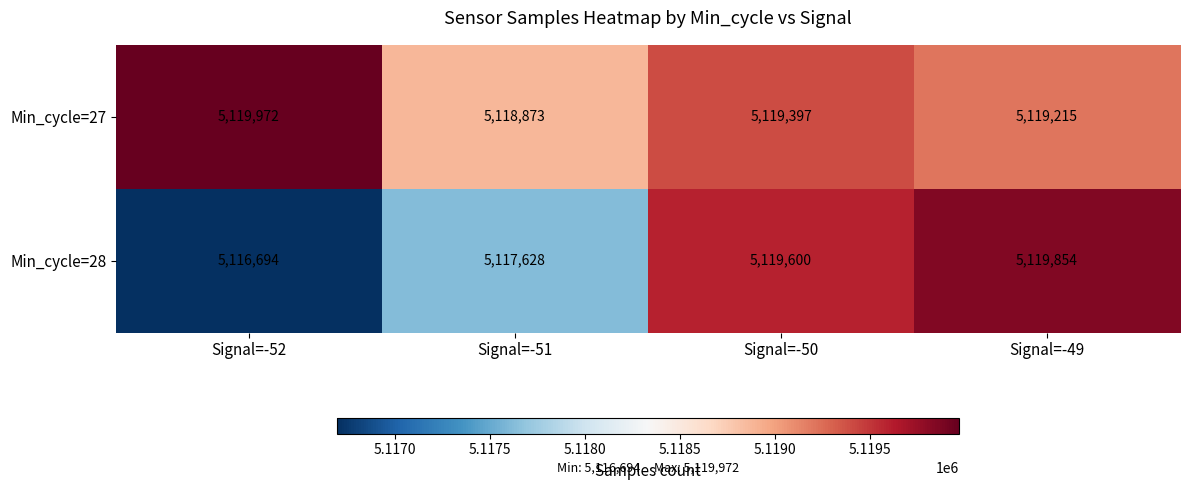

Where does the Min_cycle=27 series first go above 5119397?

Signal=-52